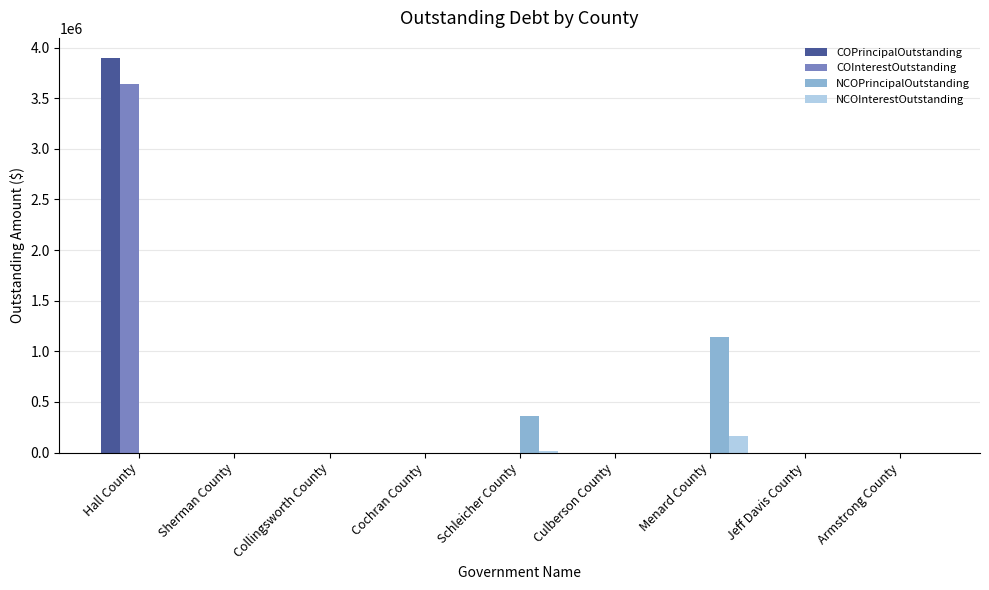

What is the difference between the COPrincipalOutstanding values at Hall County and Sherman County?

3900000.0